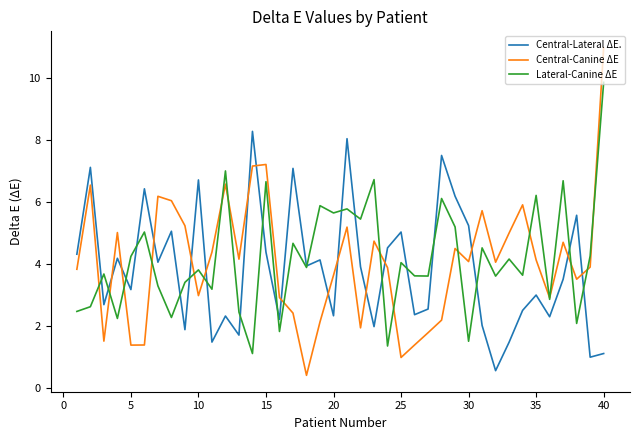

True or false: Central-Lateral ΔE. and Central-Canine ΔE cross at least once.

True